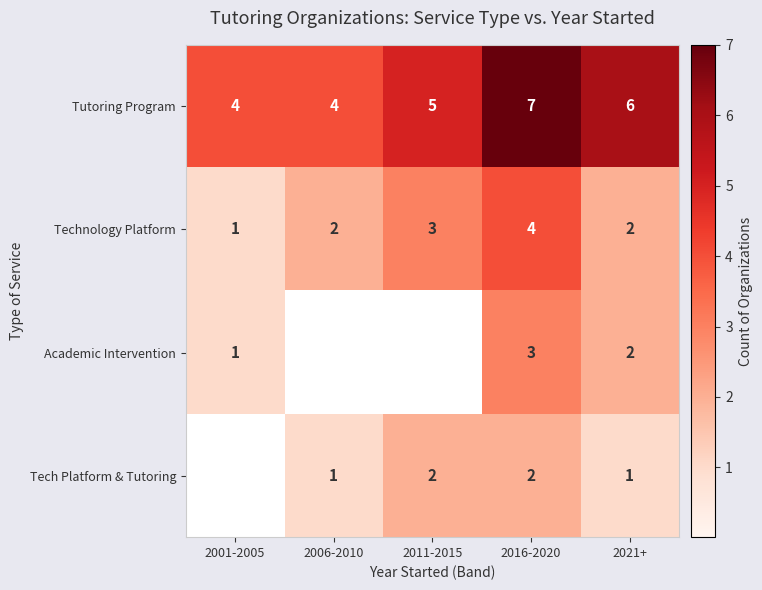

What is the highest value of the Technology Platform series?

4